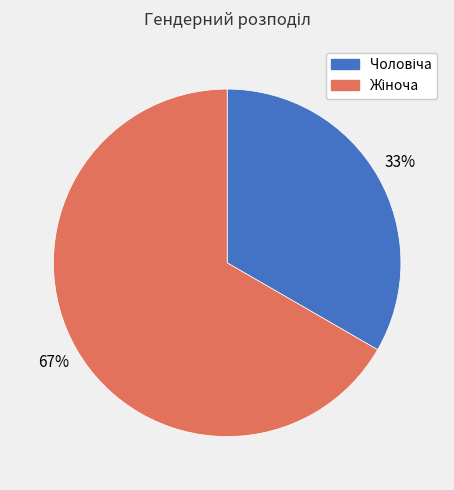

To the nearest percent, what is the average slice percentage?

50%